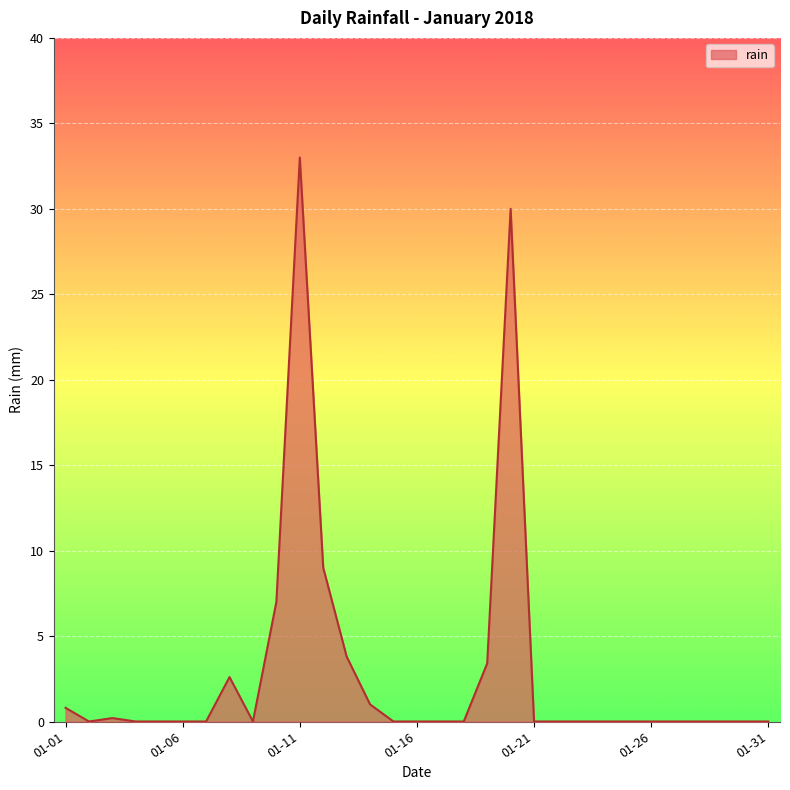

What is the maximum value shown in the chart?

33.0